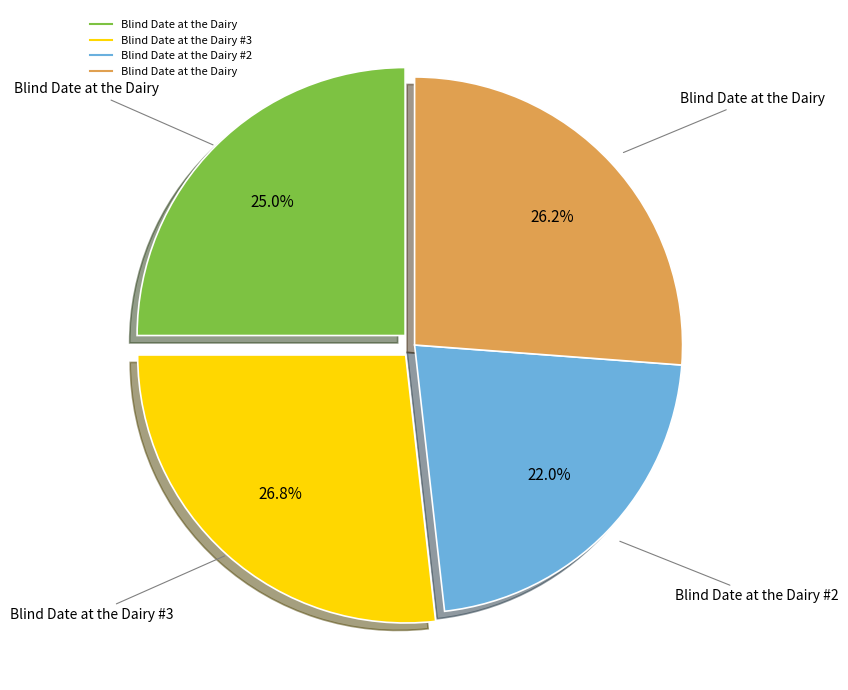

Does any single category account for the majority?

No